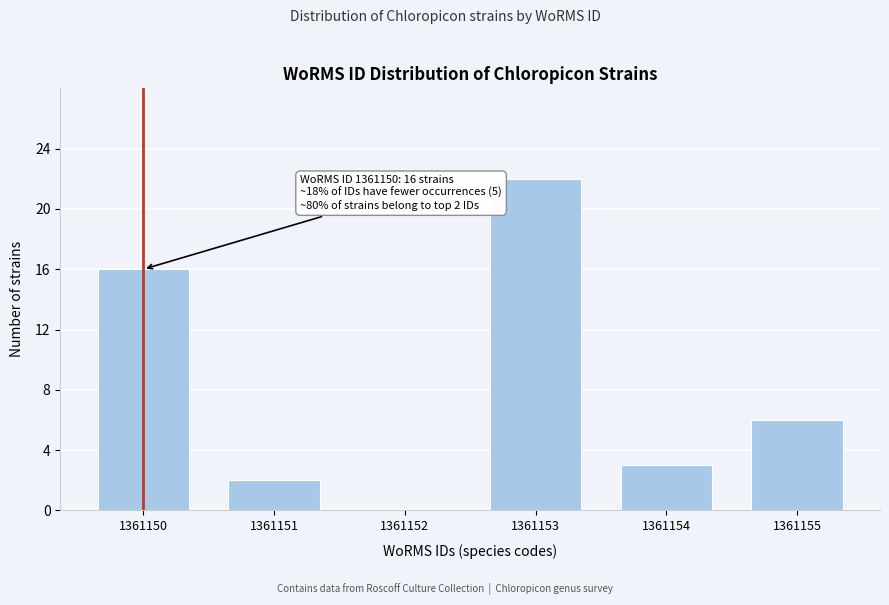

Reading right to left, list all the values displayed in this chart.

1361155=6	1361154=3	1361153=22	1361152=0	1361151=2	1361150=16